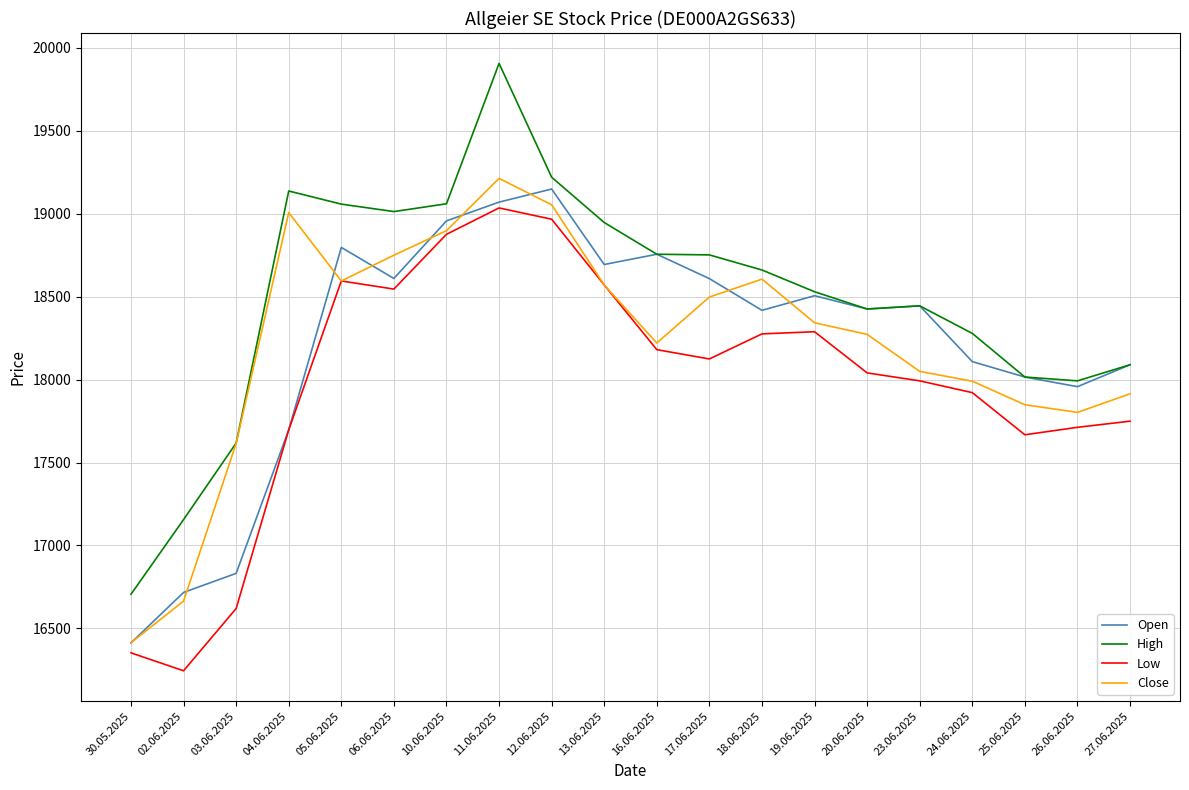

What is the total value across all series at 13.06.2025?

74779